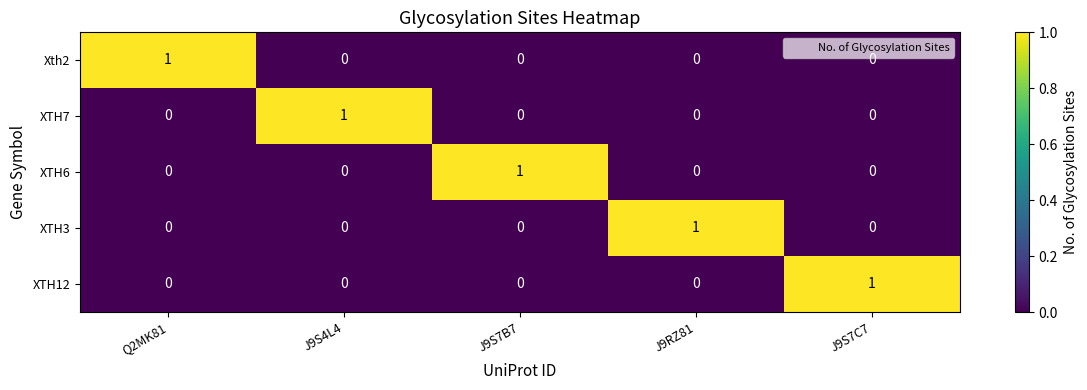

At how many categories does at least one series exceed 0?

5